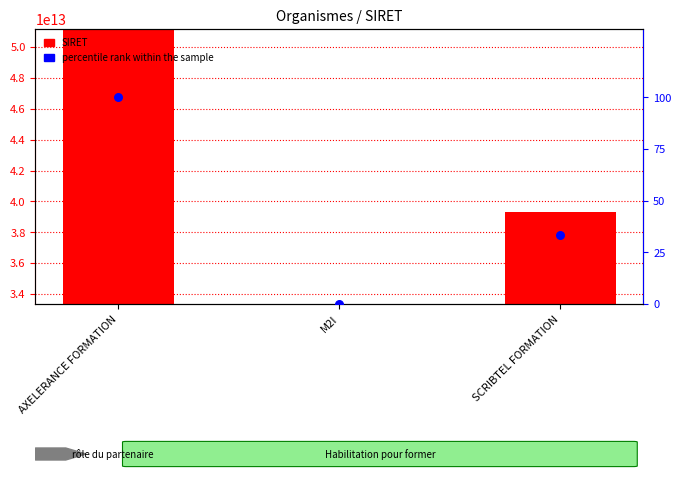

Which series has the widest spread of Y values?

SIRET